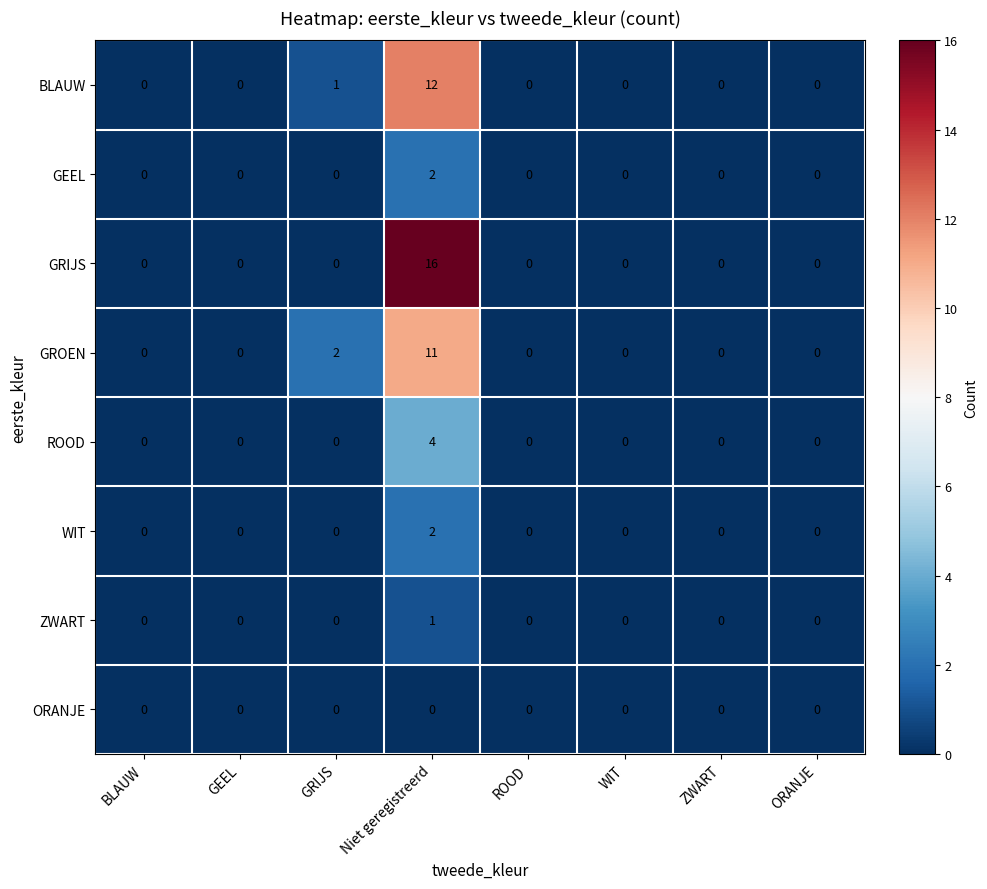

Is it true that BLAUW equals 0 at GRIJS?

False